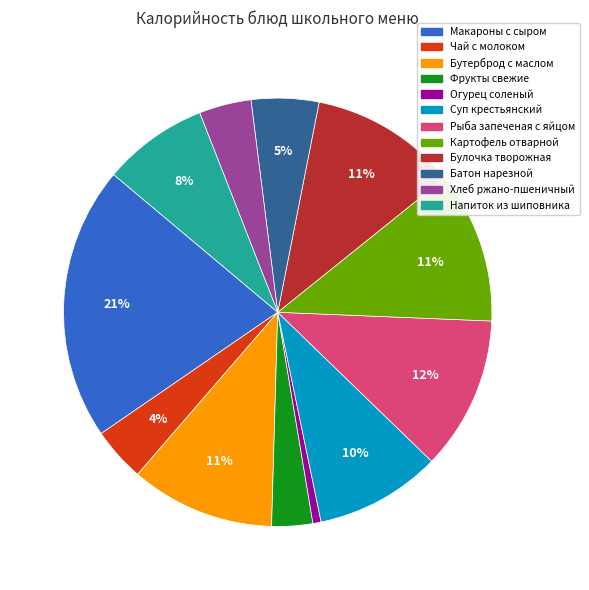

Which has a higher value, Бутерброд с маслом or Огурец соленый?

Бутерброд с маслом